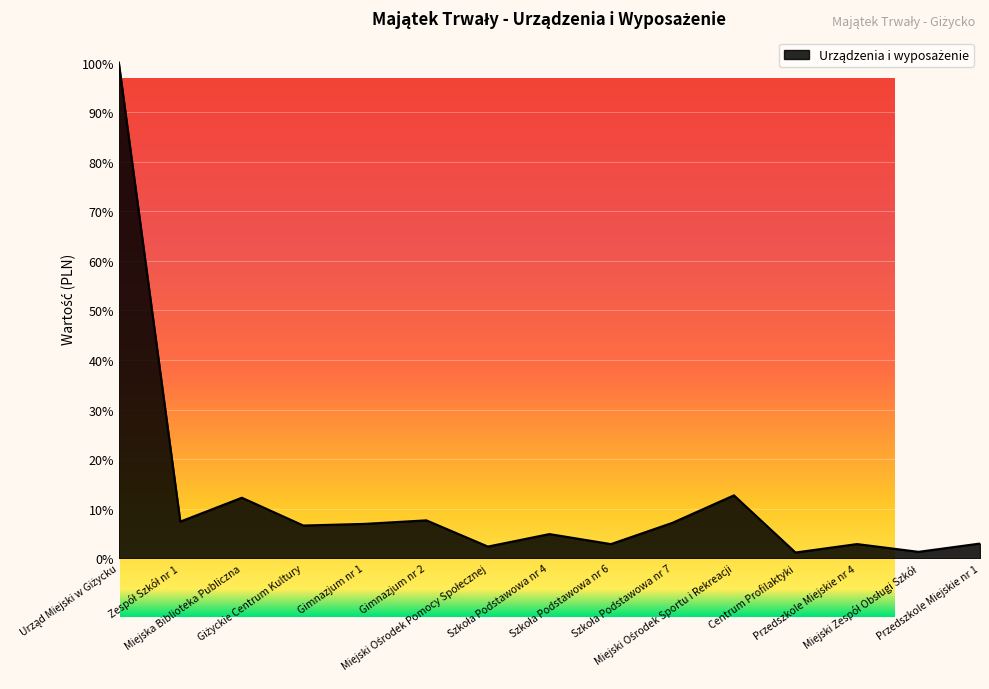

What is the maximum value shown in the chart?

100.0